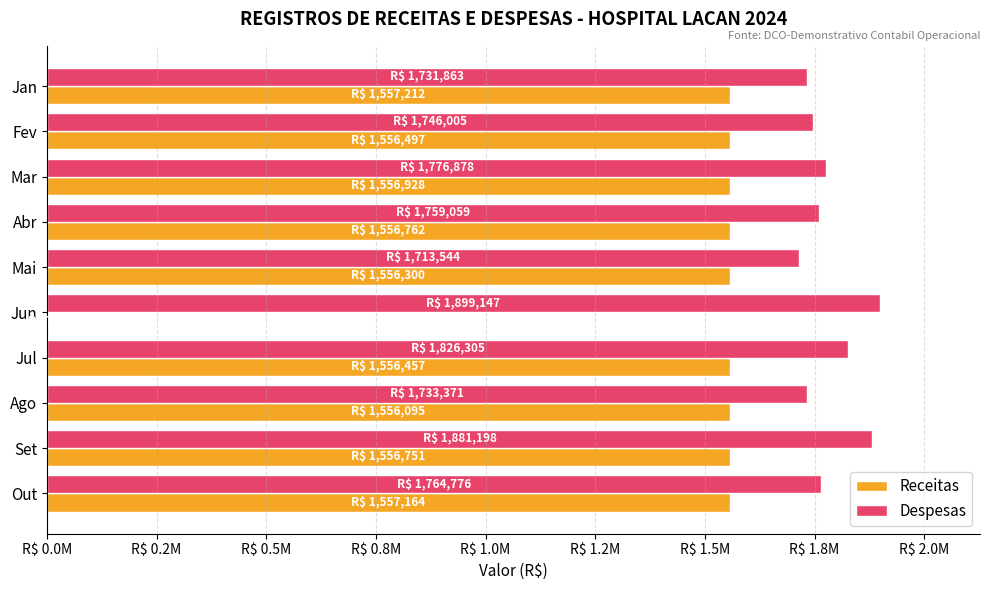

What is the value of the Despesas bar at the 4th from the left?

1759059.3